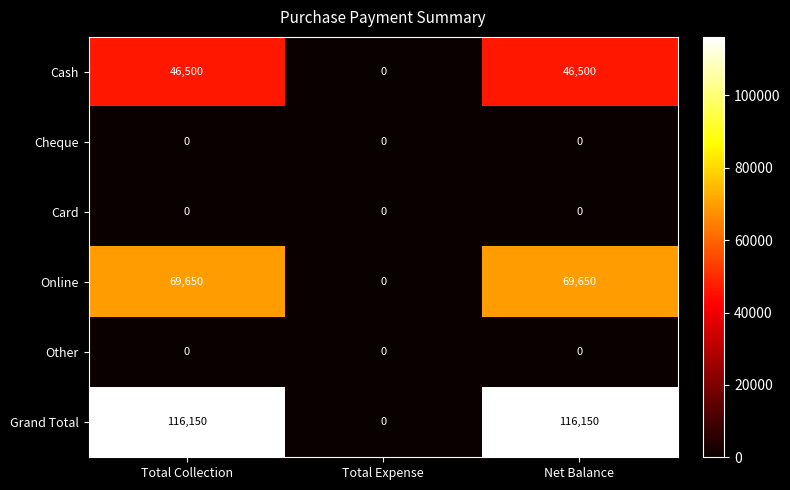

The value of Cash at Net Balance is 24899. True or false?

False